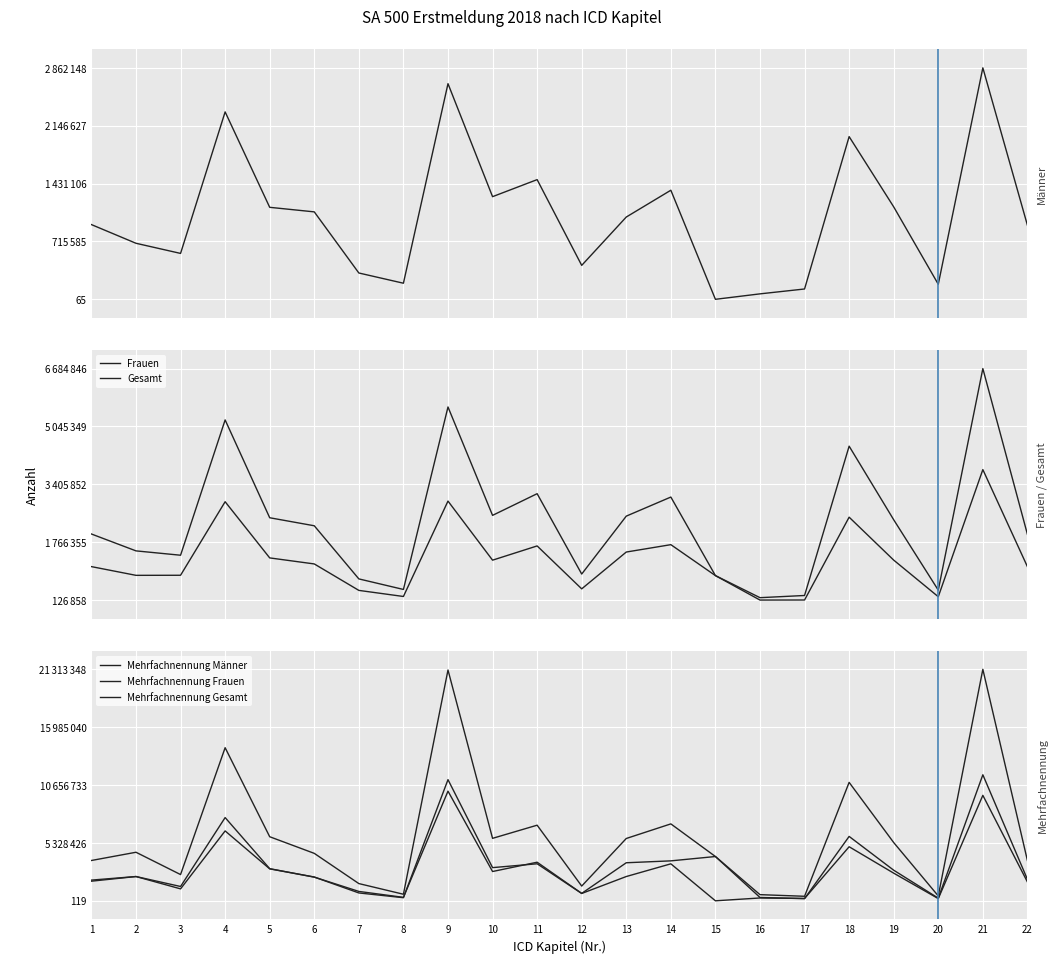

At 22, list the series in order from smallest to largest.

Männer, Frauen, Mehrfachnennung Männer, Mehrfachnennung Frauen, Gesamt, Mehrfachnennung Gesamt